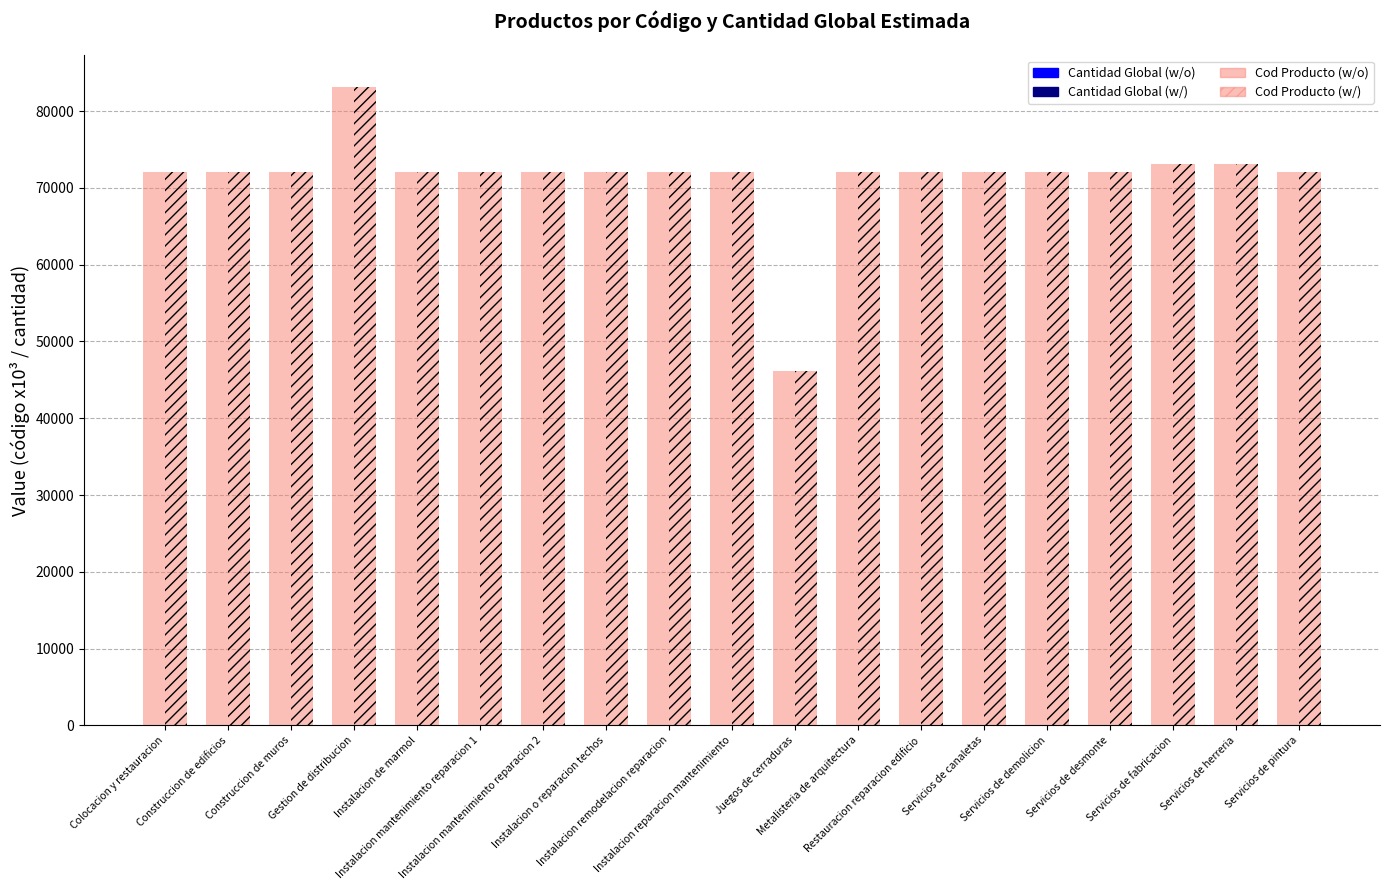

What is the value of the Cod Producto (w/o) bar at the 15th from the left?

72103.0